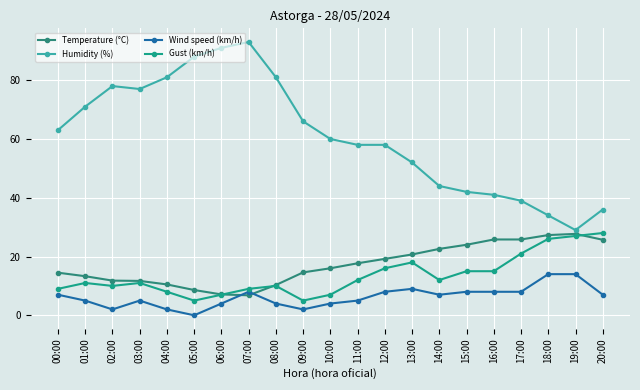

How many distinct data groups are displayed?

4